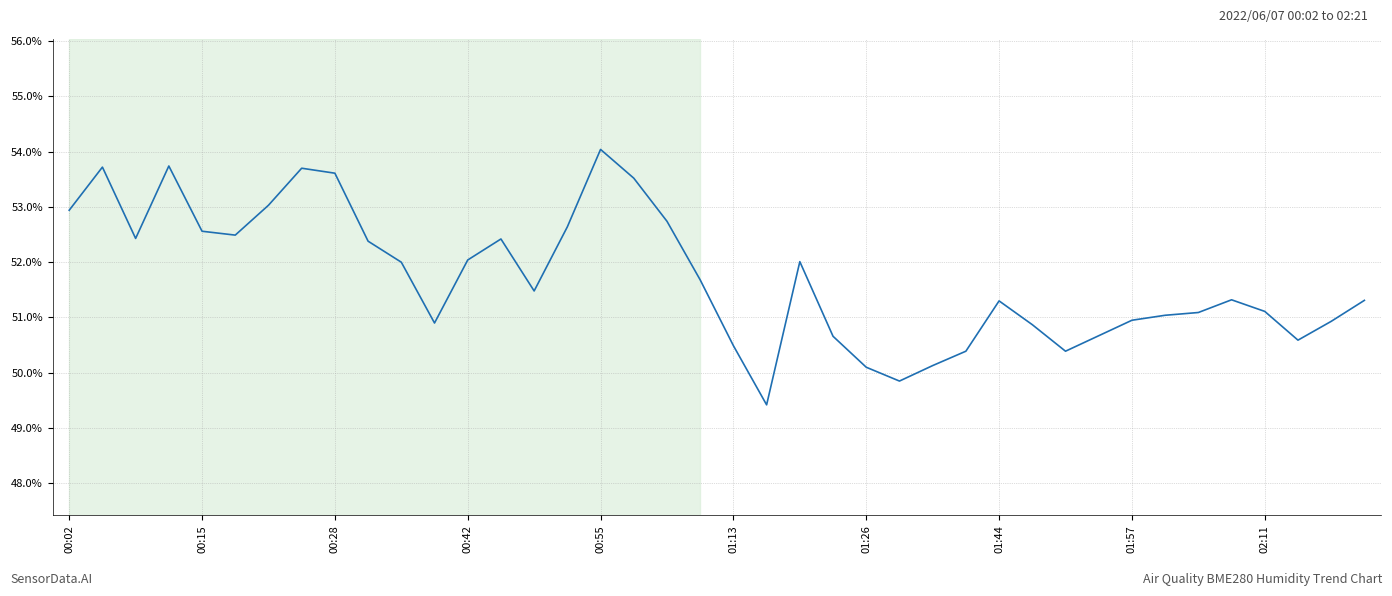

What is the maximum value shown in the chart?

54.0